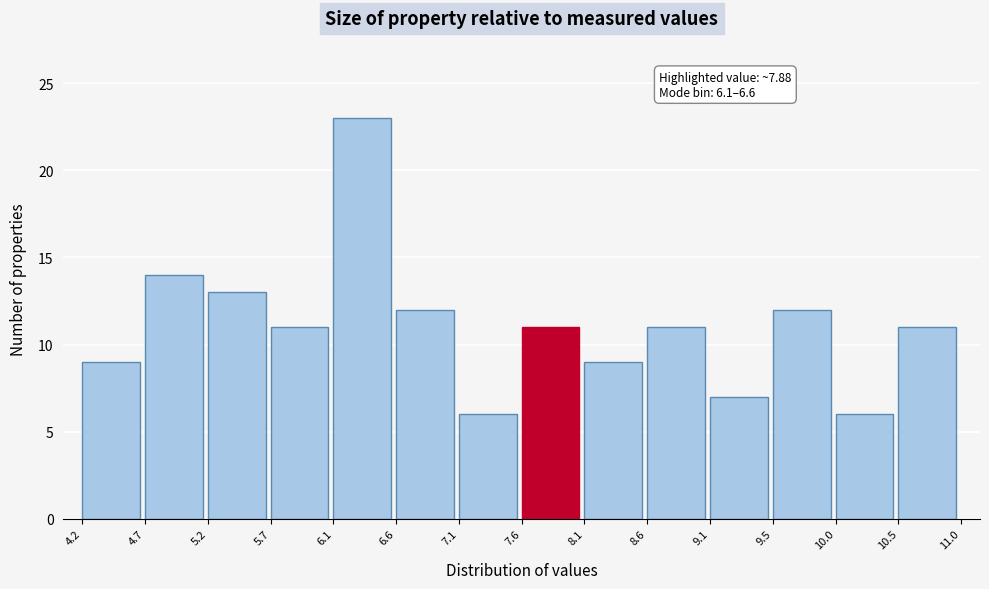

Over which range of the x-axis is the bar tallest?

6.1 to 6.6